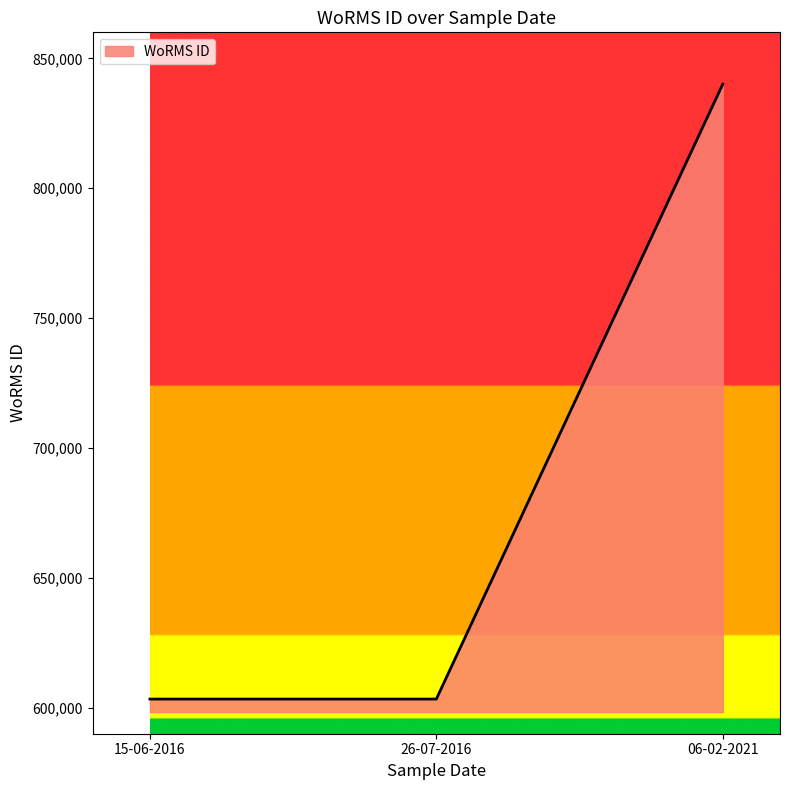

Reading left to right, extract all data points from this chart.

603334	603334	840029